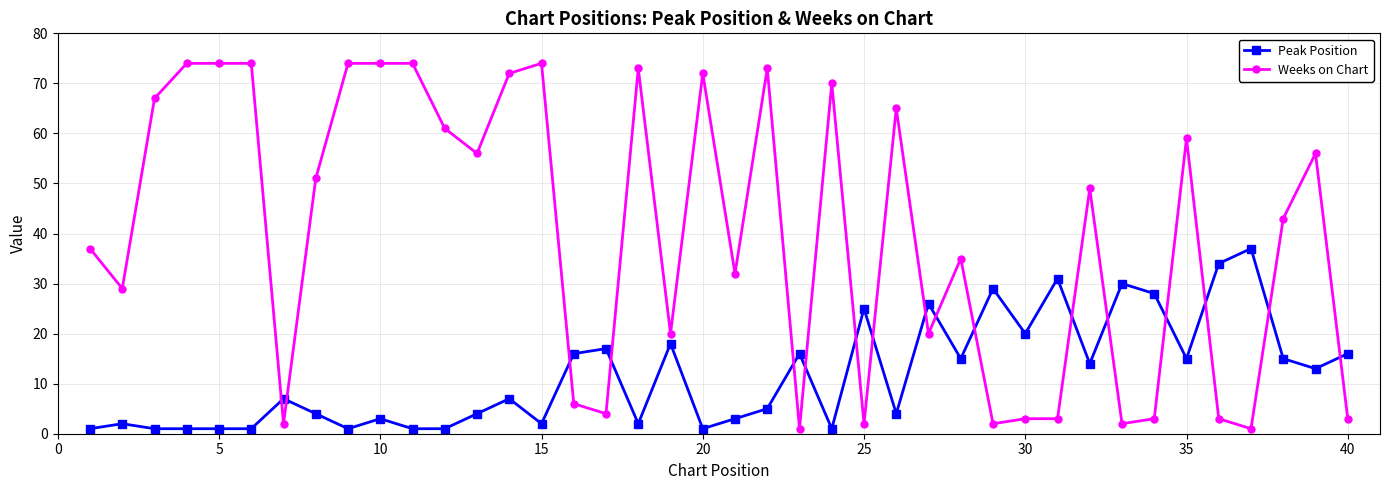

What is the minimum value shown in the chart?

1